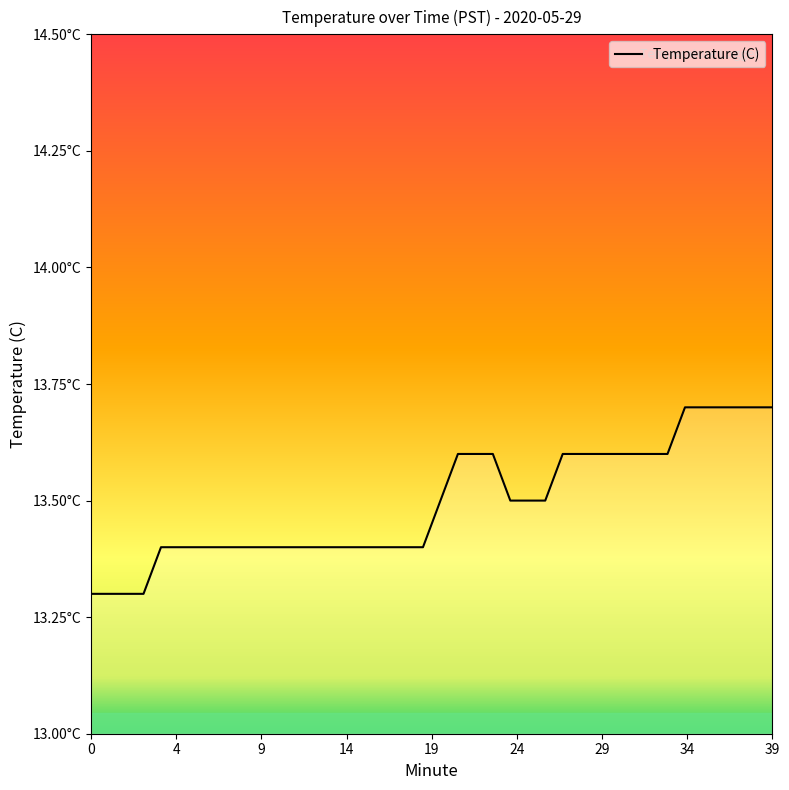

Does the chart display data point markers on the line(s)?

No